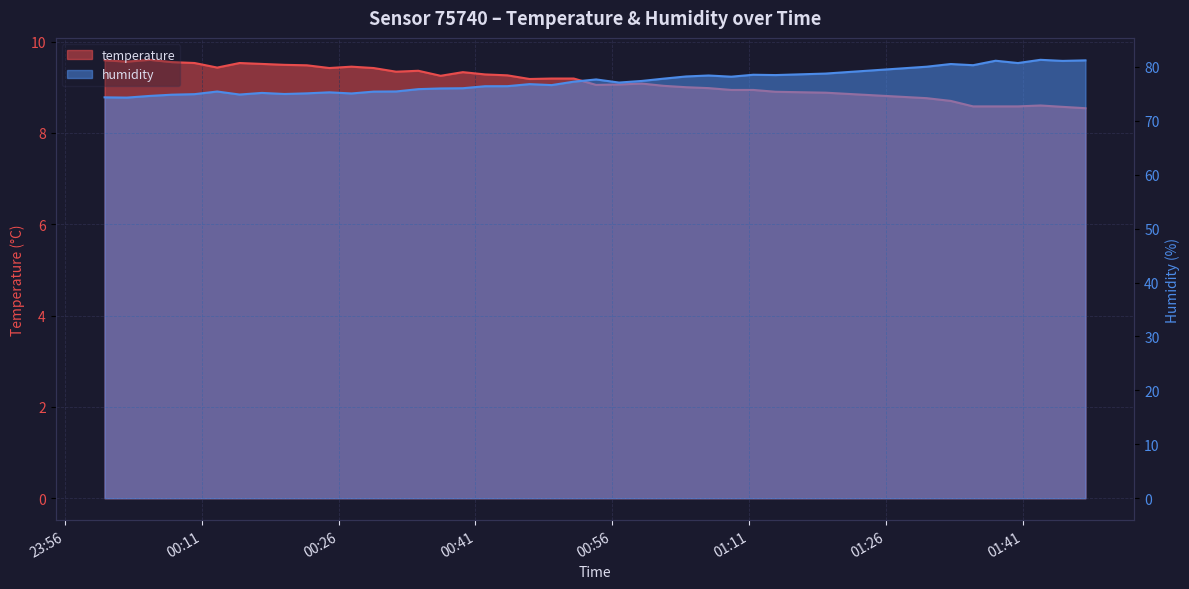

List the series in order of their overall mean, lowest first.

temperature, humidity